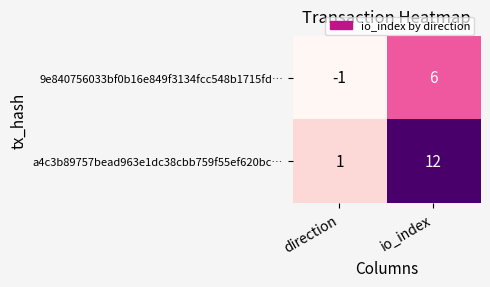

Read the 9e840756033bf0b16e849f3134fcc548b1715fd… value at io_index.

6